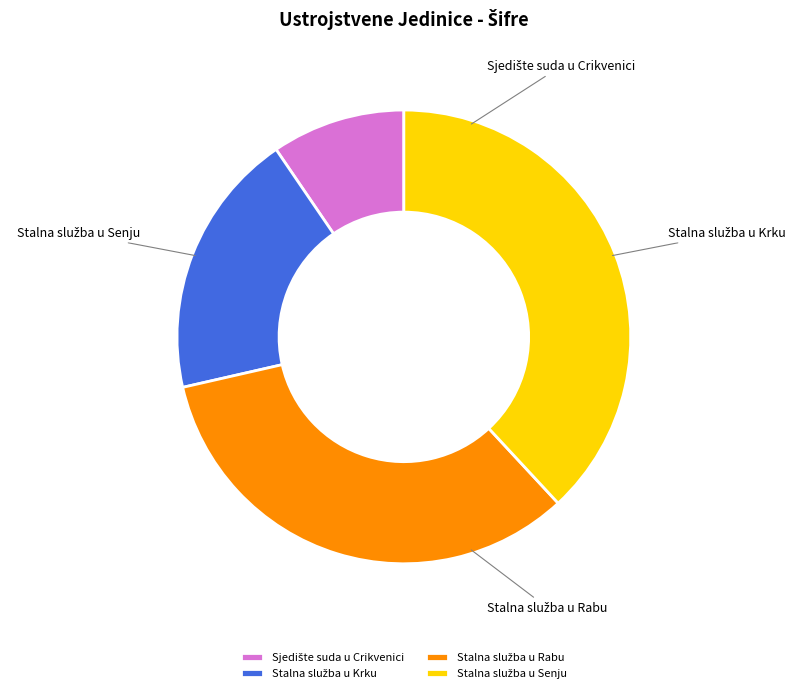

How many slices are in this pie chart?

4